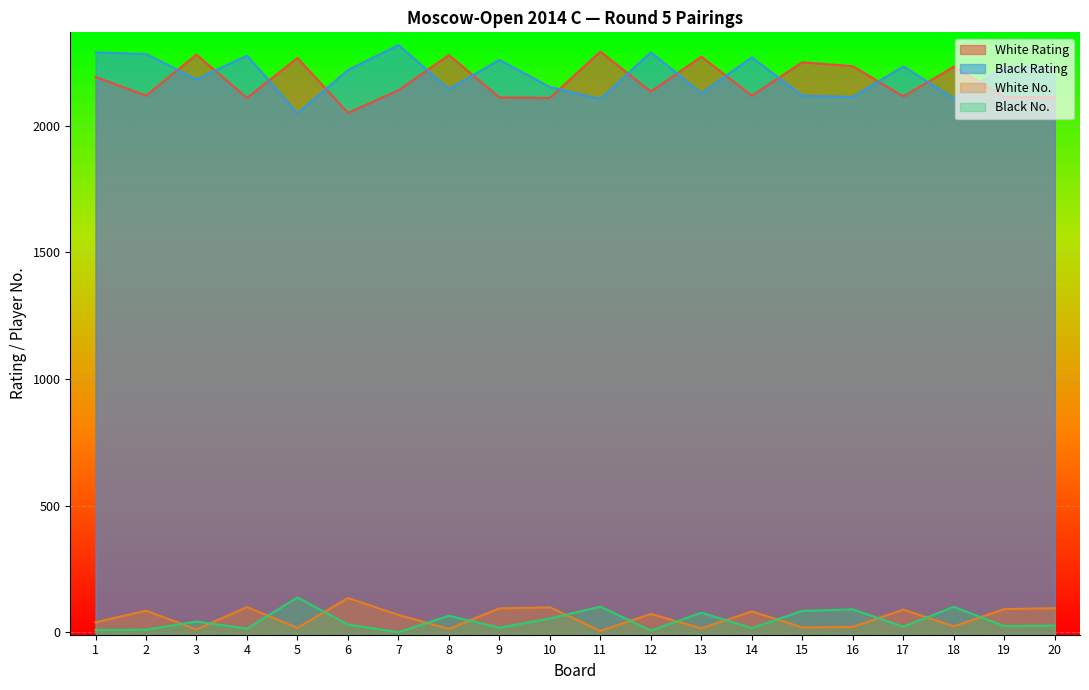

What is the value of the Black No. point at the 10th from the left?

55